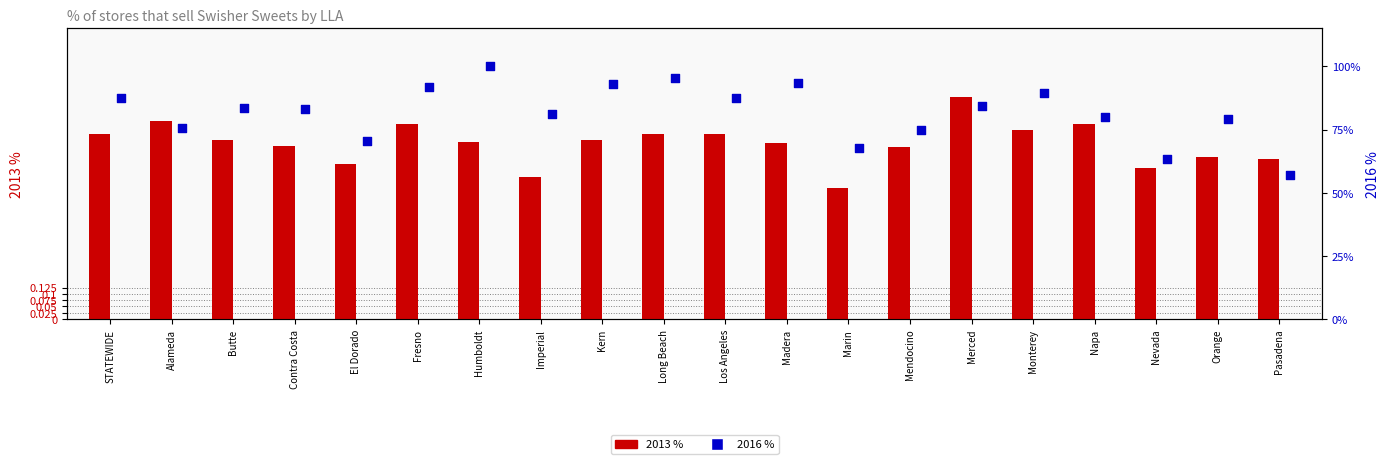

At which category is the sum across all series the highest?

Merced